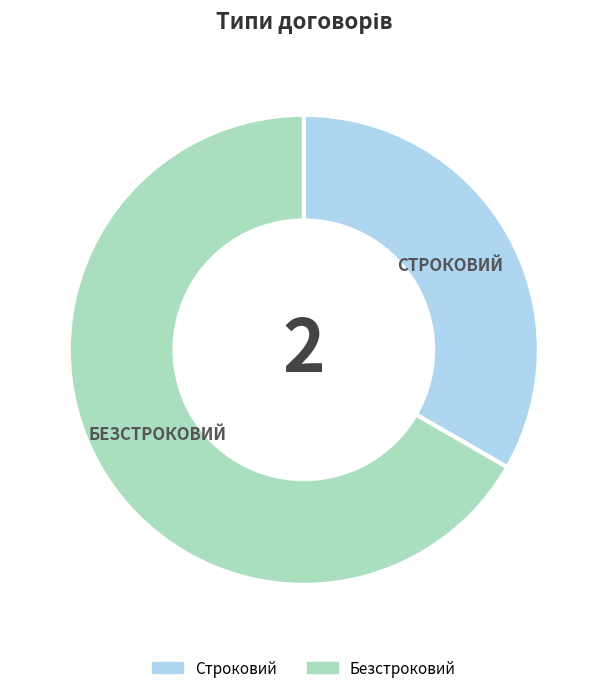

How many slices are in this pie chart?

2